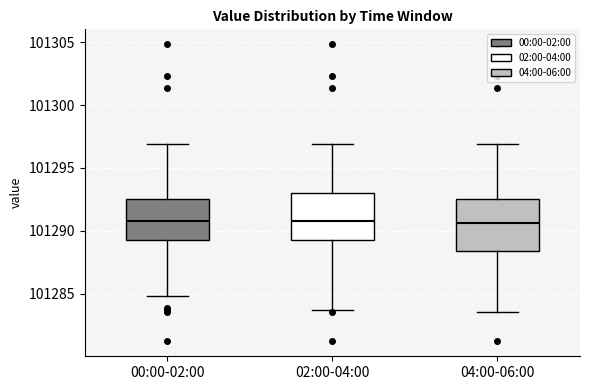

Reading left to right, read every box against the y-axis: the position of its median line, the range the box covers, and the ends of its whiskers. The values are not printed on the chart, so give them approximately, as read against the axis.

00:00-02:00: median 101291.0, box 101289.5 to 101292.5, whiskers 101285.0 to 101297.0
02:00-04:00: median 101291.0, box 101289.5 to 101293.0, whiskers 101283.5 to 101297.0
04:00-06:00: median 101290.5, box 101288.5 to 101292.5, whiskers 101283.5 to 101297.0